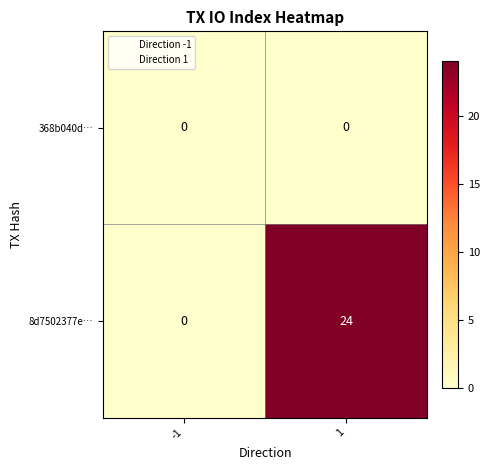

Which series changed the most between -1 and 1?

8d7502377e…